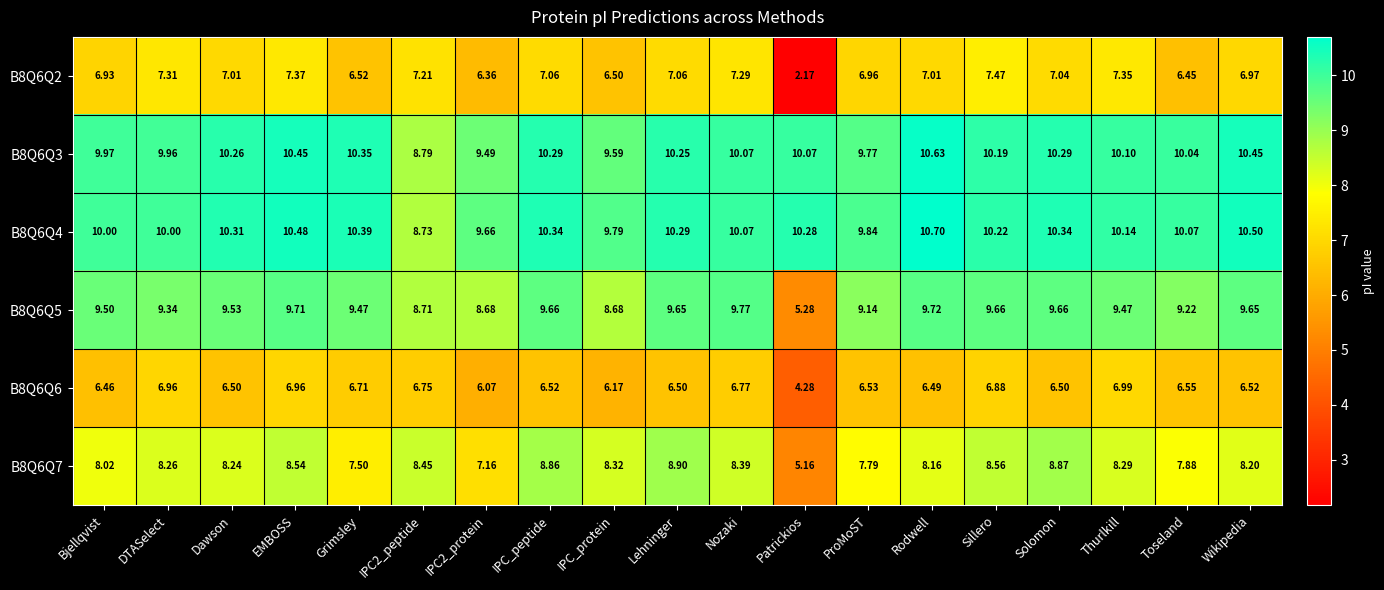

Rank the series by their maximum value, from highest to lowest.

B8Q6Q4, B8Q6Q3, B8Q6Q5, B8Q6Q7, B8Q6Q2, B8Q6Q6